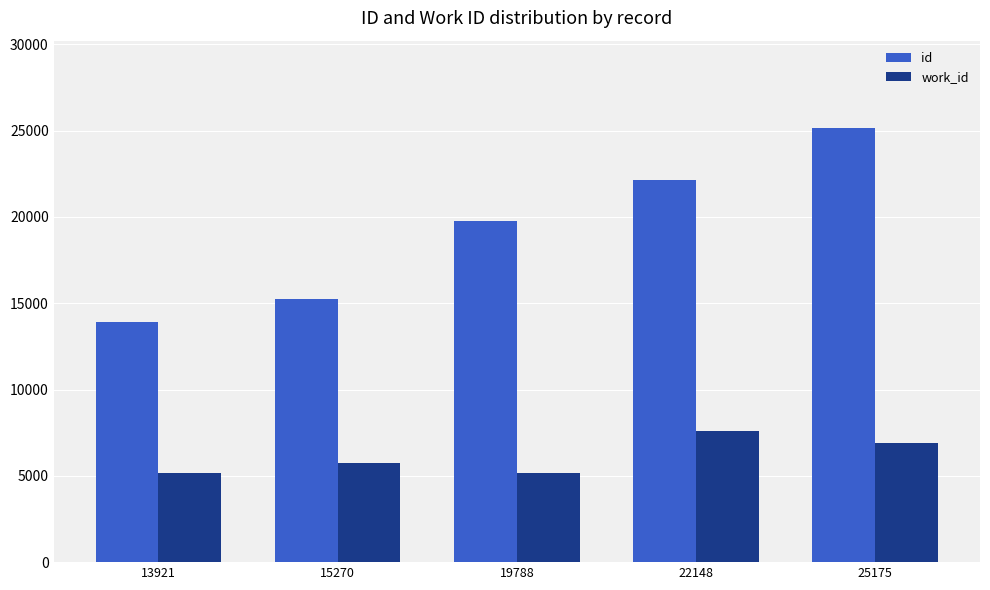

What is the value of the work_id bar at the 3rd from the left?

5175